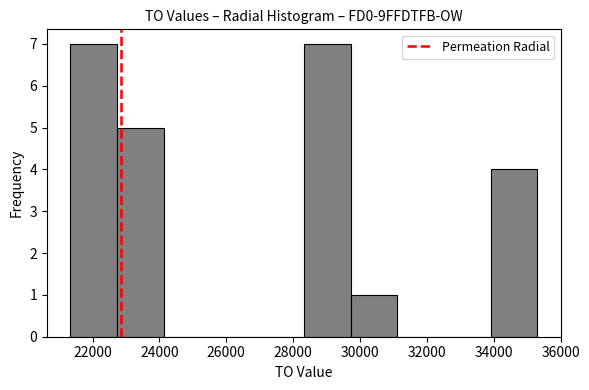

Reading left to right, transcribe this chart: for each bar, give the range it covers on the x-axis and its height. Neither the bar edges nor the heights are printed on the chart, so give them approximately, as read against the axes.

21400 to 22800: 7
22800 to 24200: 5
24200 to 25600: 0
25600 to 27000: 0
27000 to 28400: 0
28400 to 29800: 7
29800 to 31200: 1
31200 to 32600: 0
32600 to 34000: 0
34000 to 35400: 4